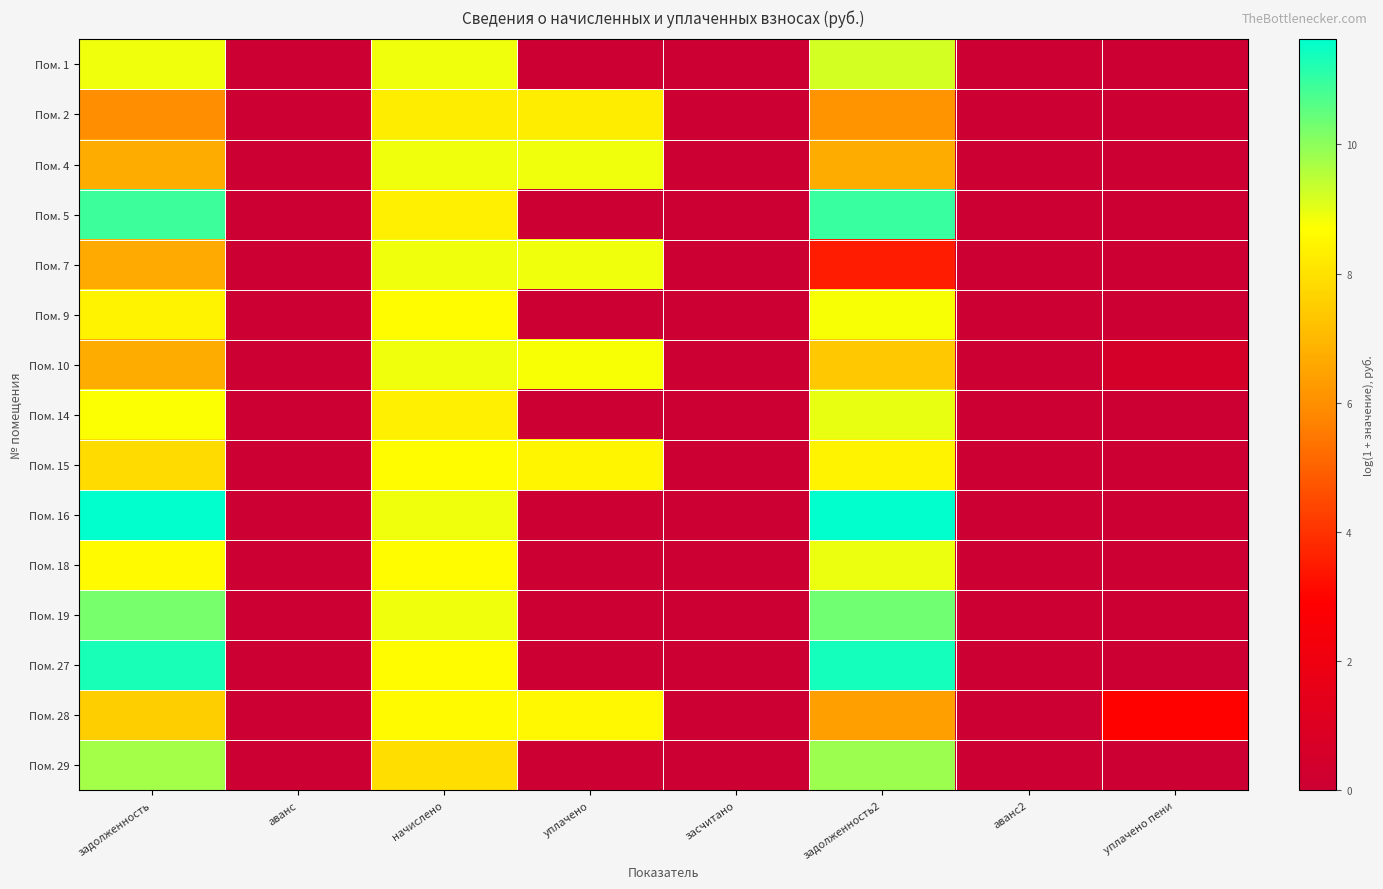

At how many categories does at least one series exceed 7?

4